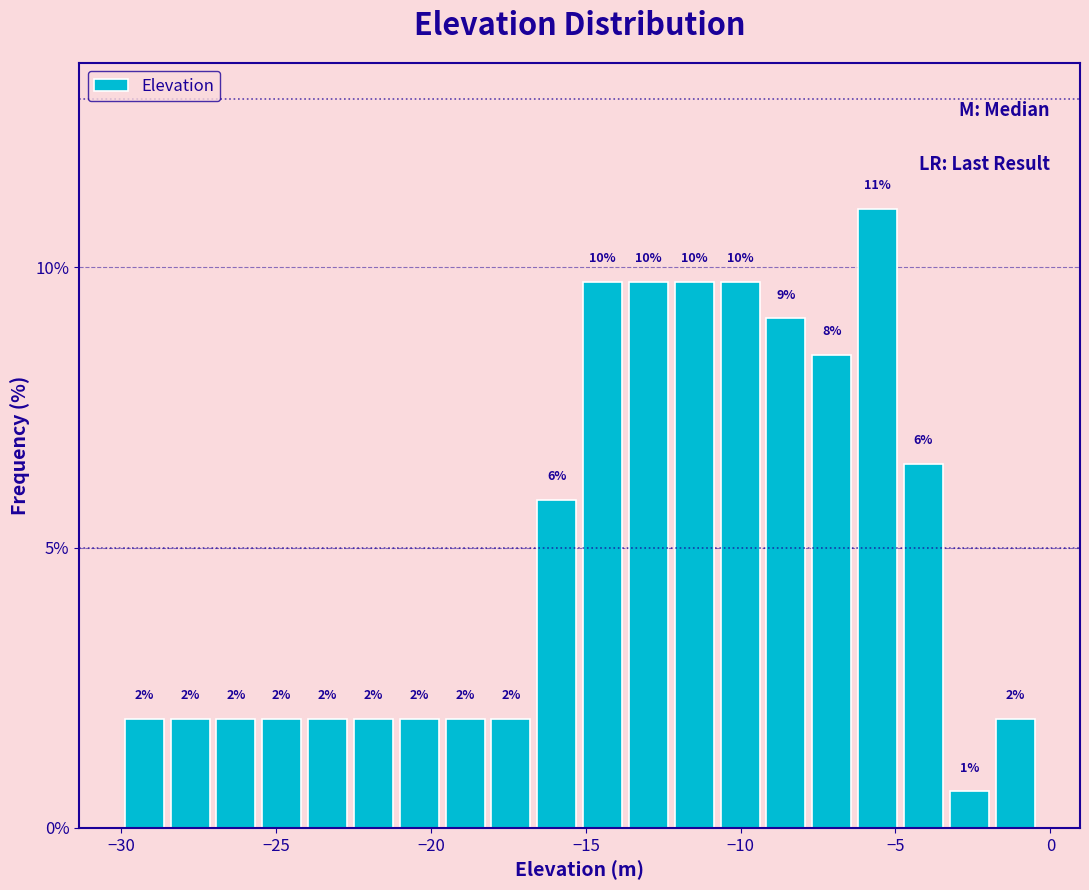

Read against the x-axis, roughly where is the centre of the tallest bar?

-5.5